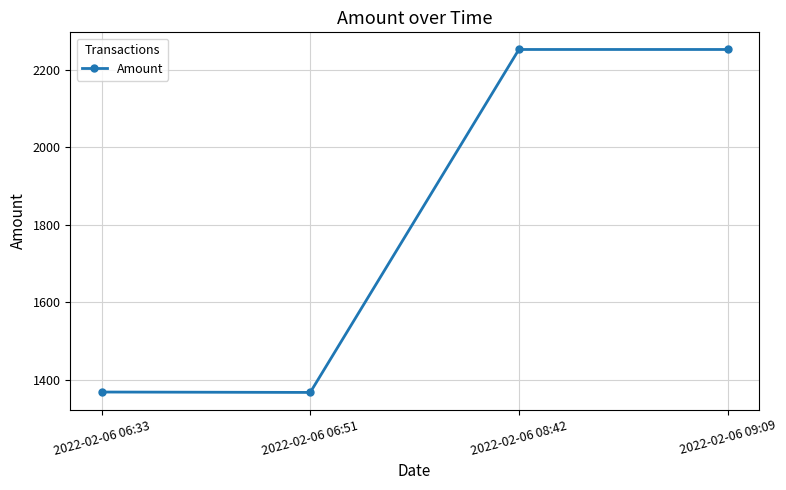

What is the difference between the maximum and minimum values?

886.3